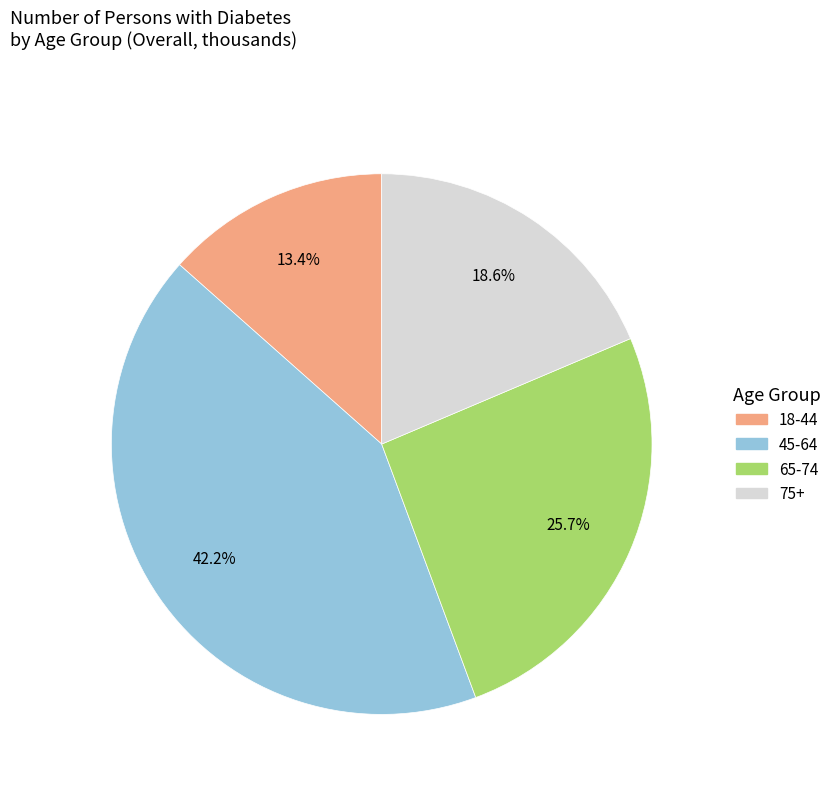

Do 18-44 and 75+ together represent more than half of the pie?

No